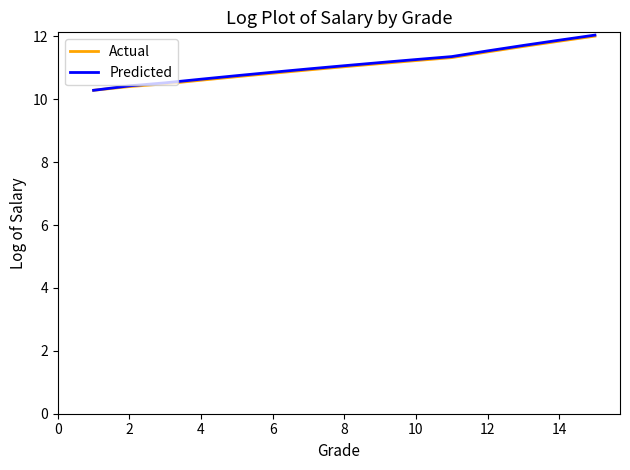

What is the greatest value displayed?

12.0